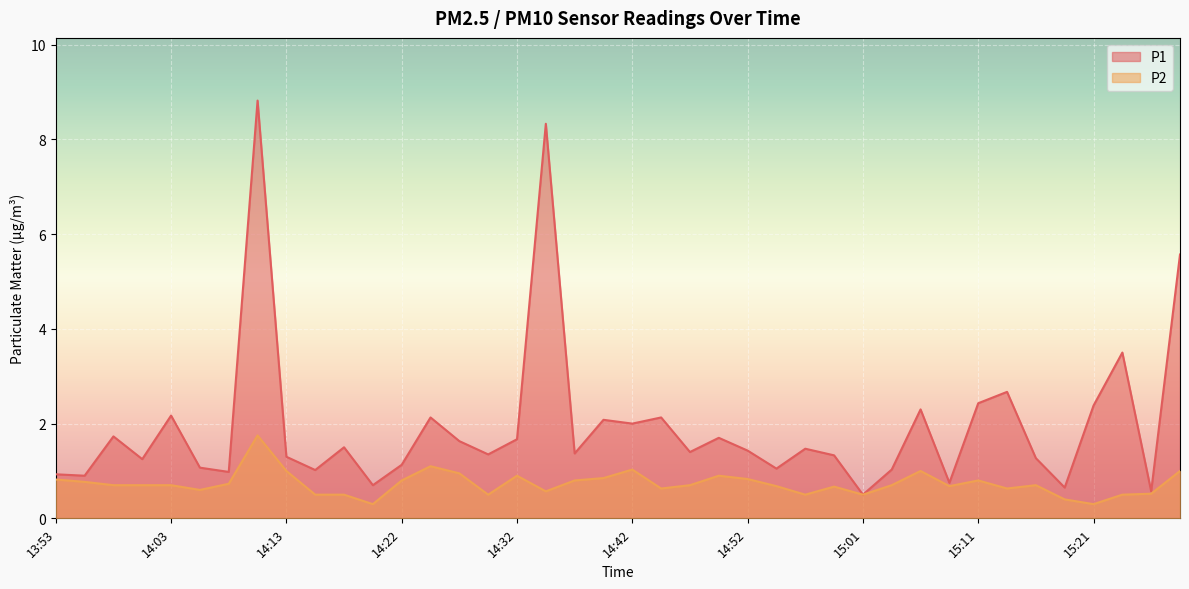

What is the sum of the P1 values at 14:35 and 14:52?

9.8